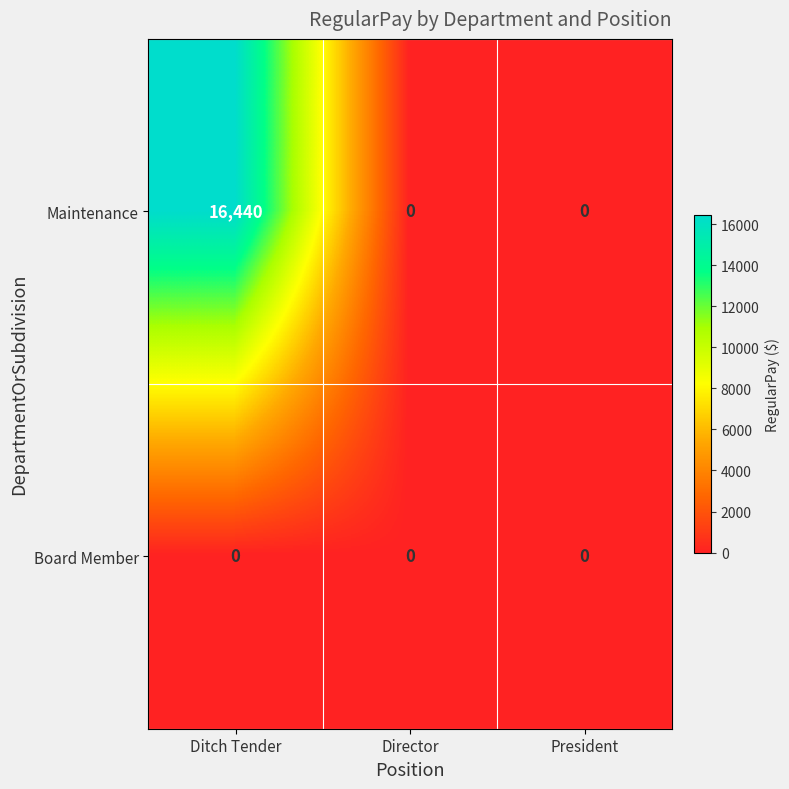

Count the Maintenance values in the range 0 to 16440.

3